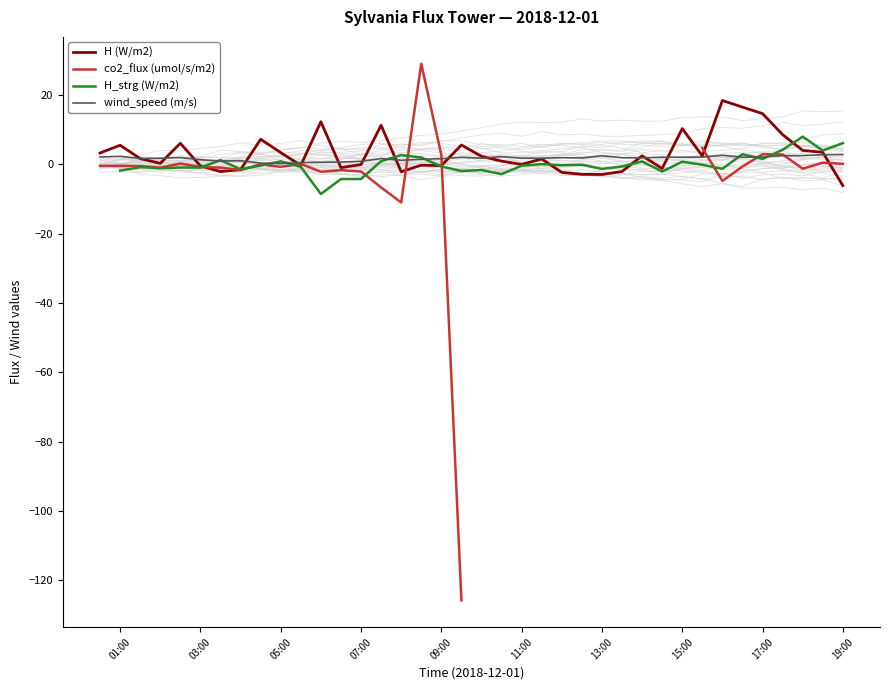

How many positive values does the H_strg (W/m2) series have?

14